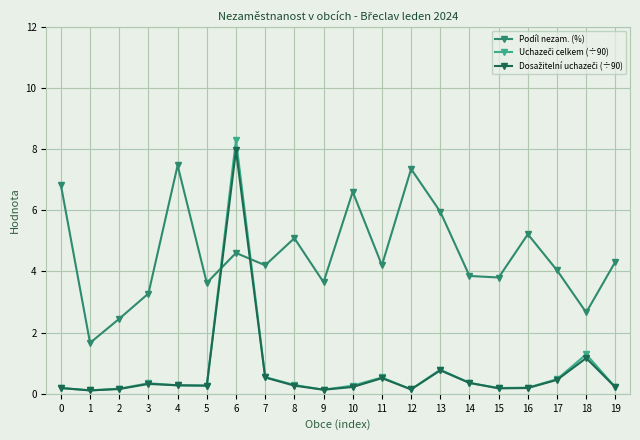

Does the chart have visible grid lines?

Yes